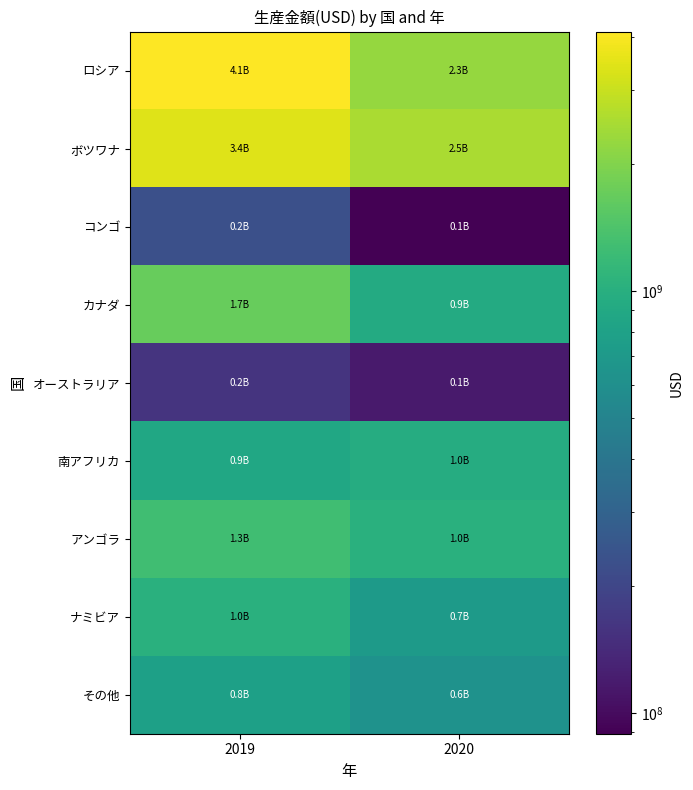

At which category is the sum across all series the highest?

2019